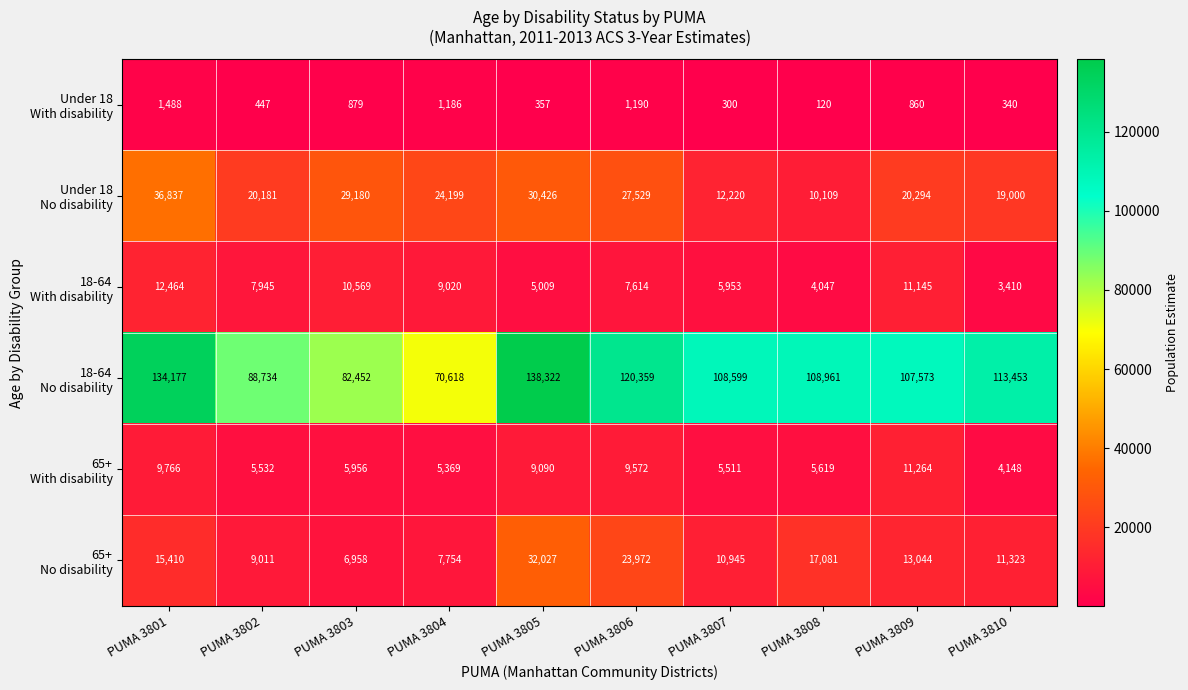

What is the smallest value displayed?

120